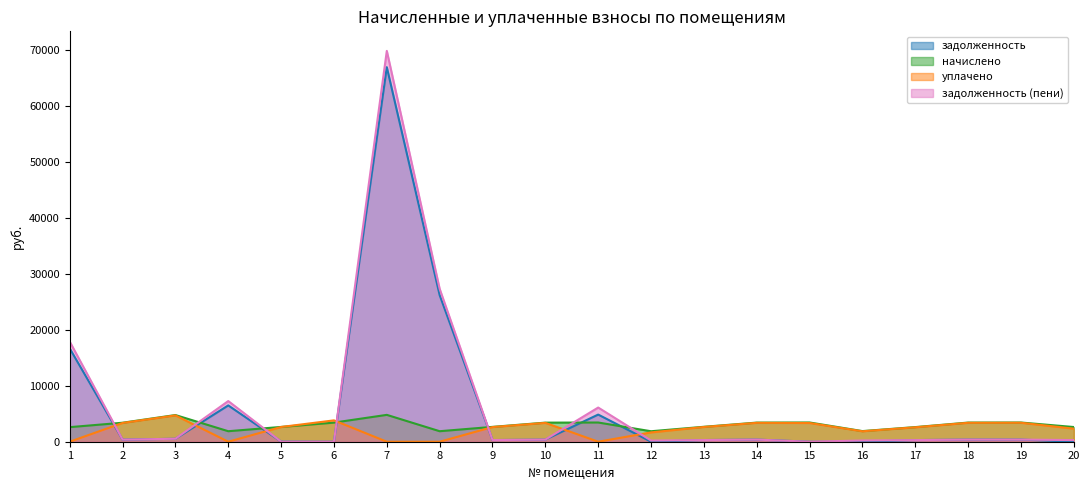

After their last crossing, which series has the higher values: задолженность or начислено?

начислено